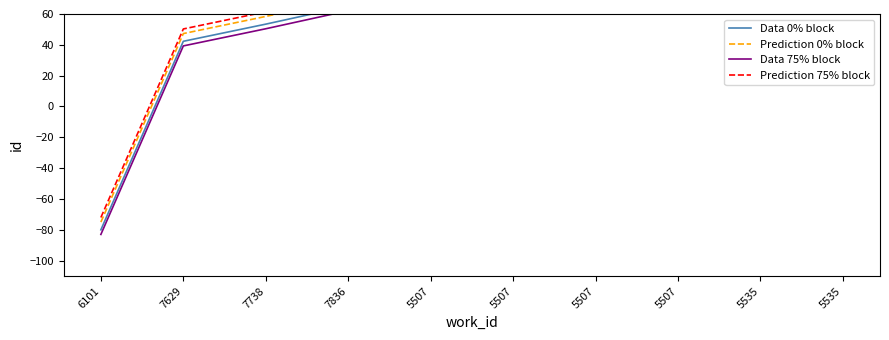

What is the label of the 7th point from the right?

7836